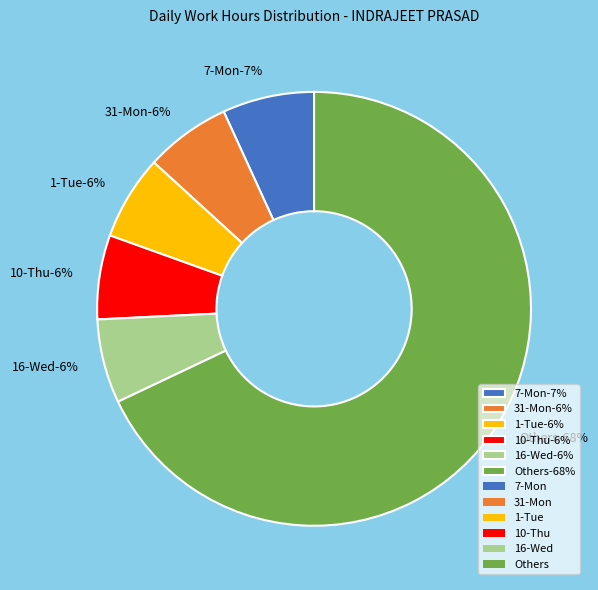

Does 15-Tue account for over 50% of the chart?

No